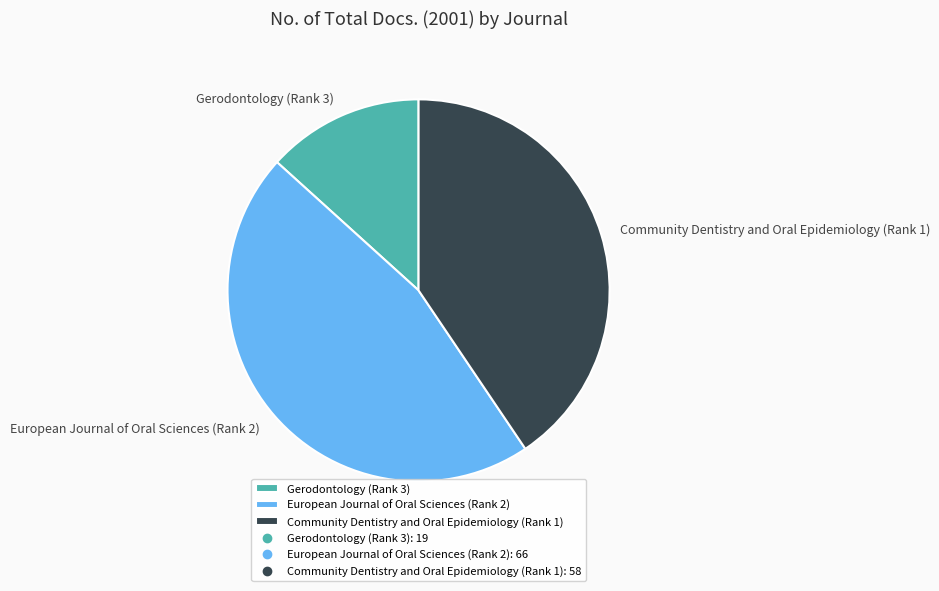

Is European Journal of Oral Sciences (Rank 2) the majority of the pie?

No